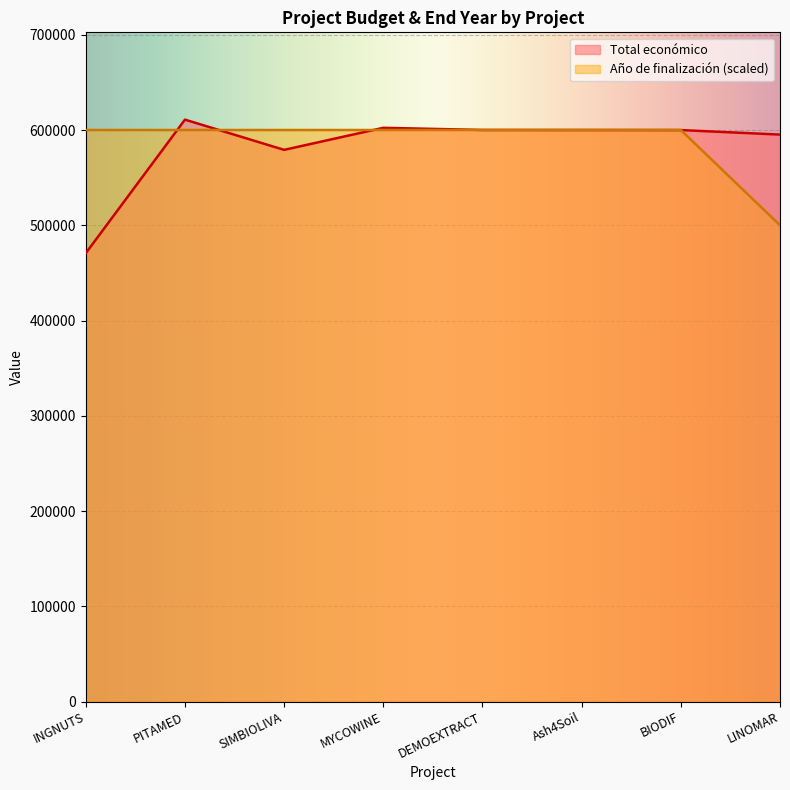

Reading left to right, transcribe all the data shown in this chart.

Total económico: 470675.0	610889.0	579152.0	602295.4	600043.0	600000.0	599927.0	595173.0
Año de finalización: 600000.0	600000.0	600000.0	600000.0	600000.0	600000.0	600000.0	500000.0